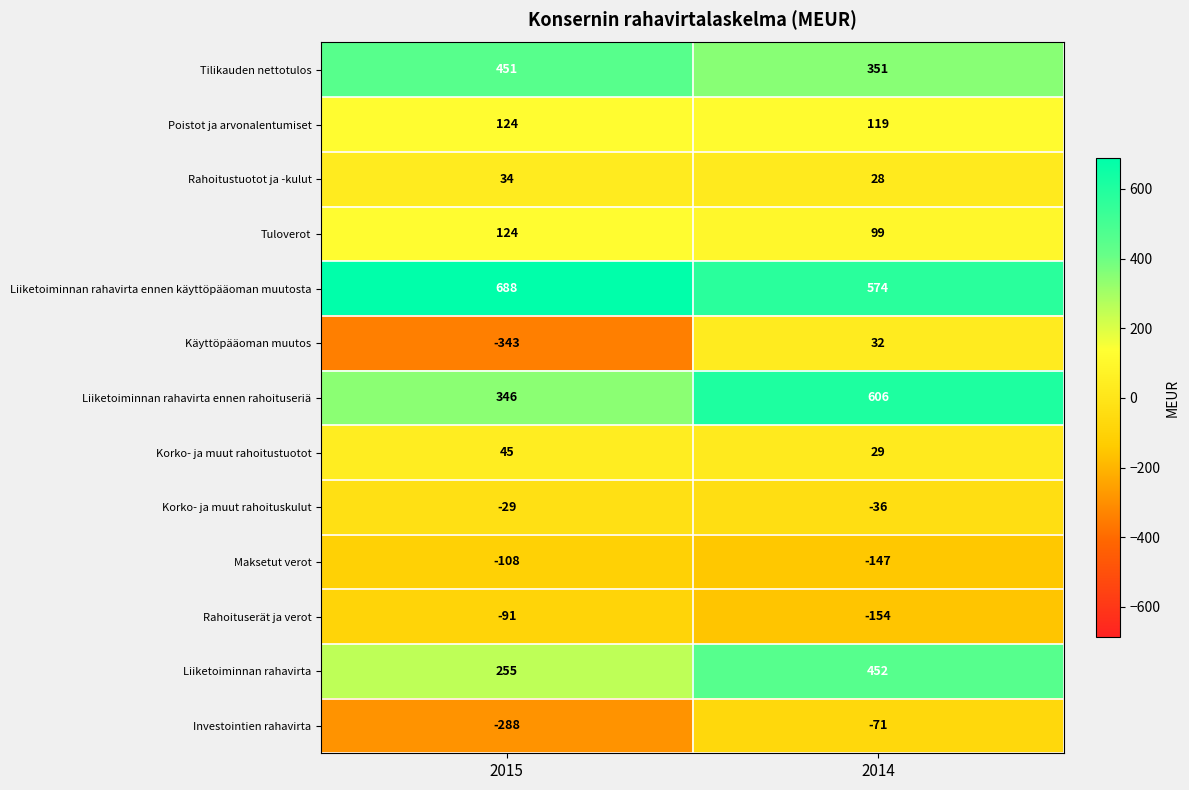

What is the sum of all Liiketoiminnan rahavirta ennen käyttöpääoman muutosta values?

1262